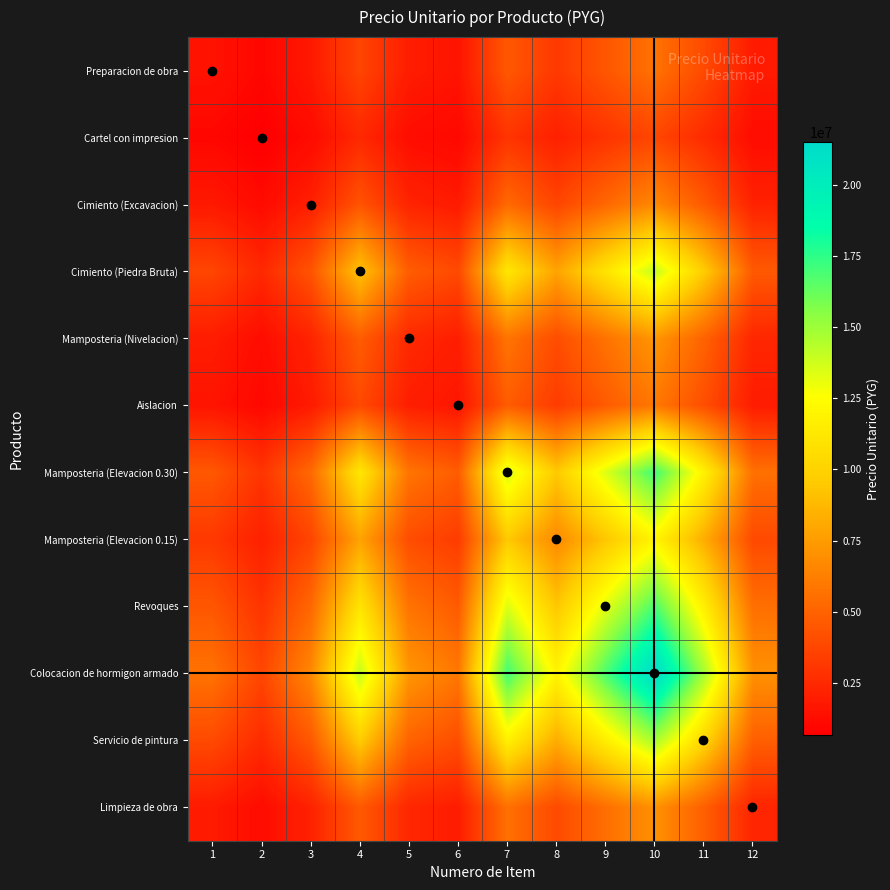

Reading left to right, what are all the values shown in this chart?

Preparacion de obra: 1=1500000.0	2=987420.9	3=1753807.3	4=3708757.2	5=1916246.3	6=1564608.6	7=4516635.9	8=3163542.3	9=4457802.1	10=5678908.3	11=3913055.1	12=1854896.2
Cartel con impresion: 1=987420.9	2=650000.0	3=1154497.3	4=2441402.9	5=1261427.8	6=1029951.5	7=2973213.7	8=2082498.5	9=2934484.6	10=3738315.1	11=2575888.2	12=1221042.2
Cimiento (Excavacion): 1=1753807.3	2=1154497.3	3=2050560.0	4=4336296.9	5=2240484.5	6=1829347.9	7=5280872.7	8=3698829.0	9=5212083.9	10=6639807.2	11=4575163.0	12=2168753.7
Cimiento (Piedra Bruta): 1=3708757.2	2=2441402.9	3=4336296.9	4=9169920.0	5=4737928.3	6=3868502.2	7=11167404.0	8=7821873.6	9=11021937.2	10=14041128.2	11=9675047.5	12=4586239.8
Mamposteria (Nivelacion): 1=1916246.3	2=1261427.8	3=2240484.5	4=4737928.3	5=2448000.0	6=1998783.6	7=5769991.3	8=4041417.6	9=5694831.3	10=7254791.5	11=4998918.3	12=2369625.4
Aislacion: 1=1564608.6	2=1029951.5	3=1829347.9	4=3868502.2	5=1998783.6	6=1632000.0	7=4711178.2	8=3299803.6	9=4649810.3	10=5923512.5	11=4081599.7	12=1934791.0
Mamposteria (Elevacion 0.30): 1=4516635.9	2=2973213.7	3=5280872.7	4=11167404.0	5=5769991.3	6=4711178.2	7=13600000.0	8=9525712.6	9=13422846.2	10=17099707.6	11=11782563.4	12=5585260.6
Mamposteria (Elevacion 0.15): 1=3163542.3	2=2082498.5	3=3698829.0	4=7821873.6	5=4041417.6	6=3299803.6	7=9525712.6	8=6672000.0	9=9401630.5	10=11976977.9	11=8252743.5	12=3912028.5
Revoques: 1=4457802.1	2=2934484.6	3=5212083.9	4=11021937.2	5=5694831.3	6=4649810.3	7=13422846.2	8=9401630.5	9=13248000.0	10=16876966.6	11=11629083.5	12=5512506.9
Colocacion de hormigon armado: 1=5678908.3	2=3738315.1	3=6639807.2	4=14041128.2	5=7254791.5	6=5923512.5	7=17099707.6	8=11976977.9	9=16876966.6	10=21500000.0	11=14814587.4	12=7022523.8
Servicio de pintura: 1=3913055.1	2=2575888.2	3=4575163.0	4=9675047.5	5=4998918.3	6=4081599.7	7=11782563.4	8=8252743.5	9=11629083.5	10=14814587.4	11=10208000.0	12=4838874.1
Limpieza de obra: 1=1854896.2	2=1221042.2	3=2168753.7	4=4586239.8	5=2369625.4	6=1934791.0	7=5585260.6	8=3912028.5	9=5512506.9	10=7022523.8	11=4838874.1	12=2293760.0